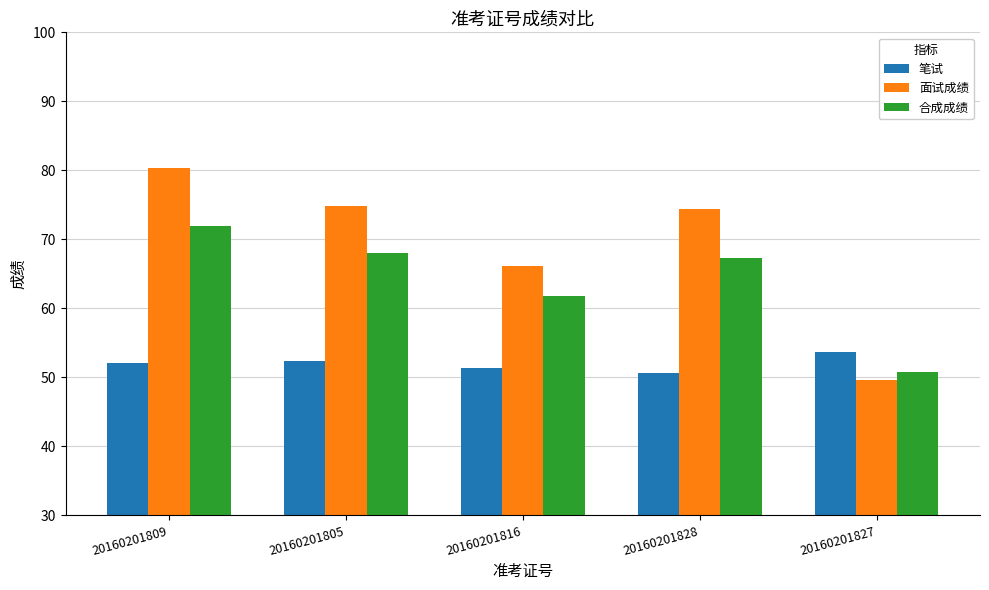

At which label does 笔试 reach its peak?

20160201827